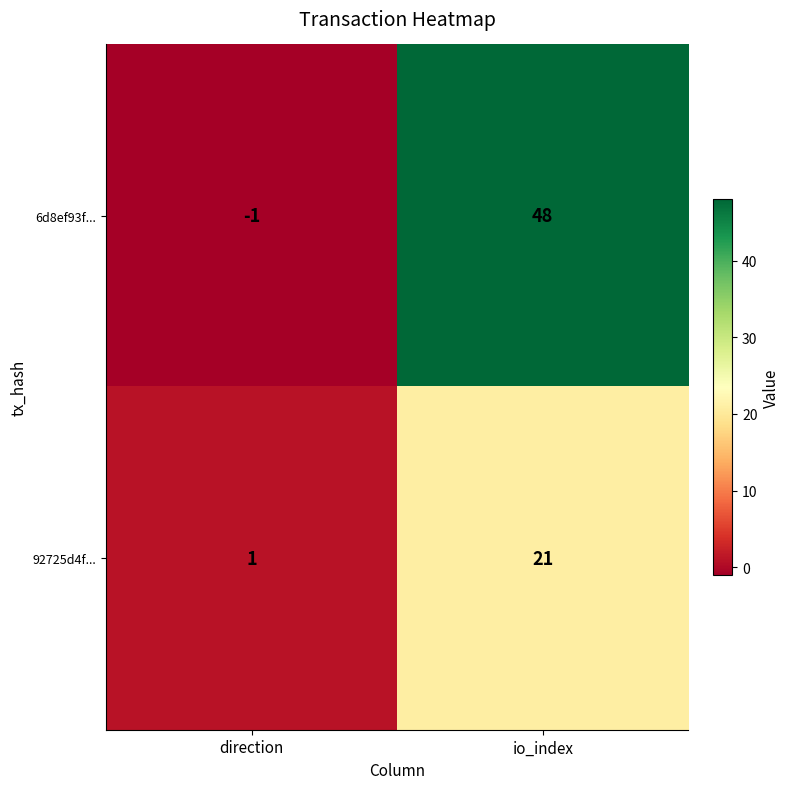

Between direction and io_index, which series saw the biggest shift?

6d8ef93f...